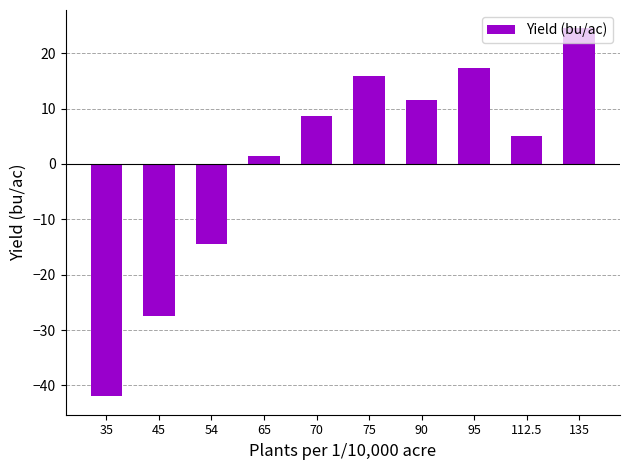

What is the label of the 6th bar from the left?

75